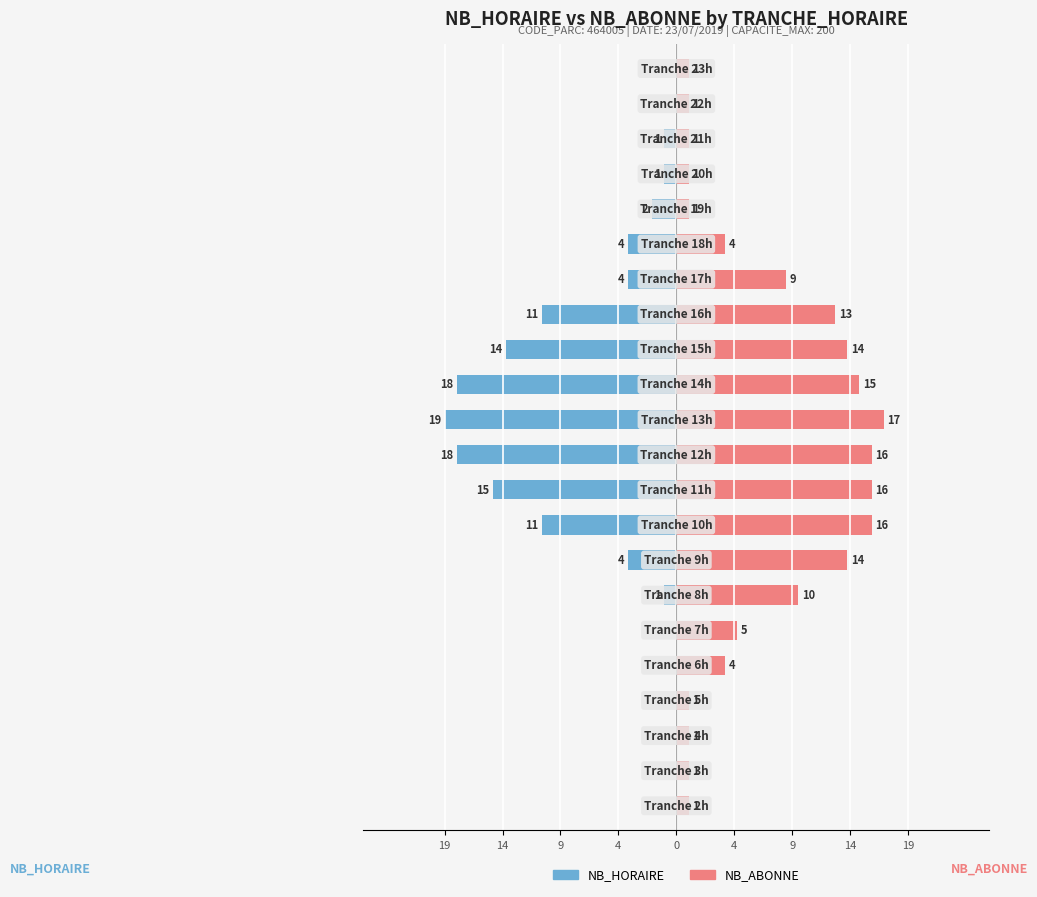

At how many categories does at least one series exceed -2?

22